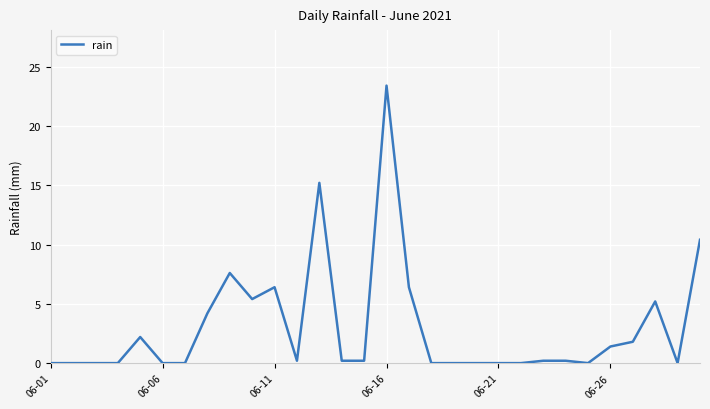

What is the maximum value shown in the chart?

23.4